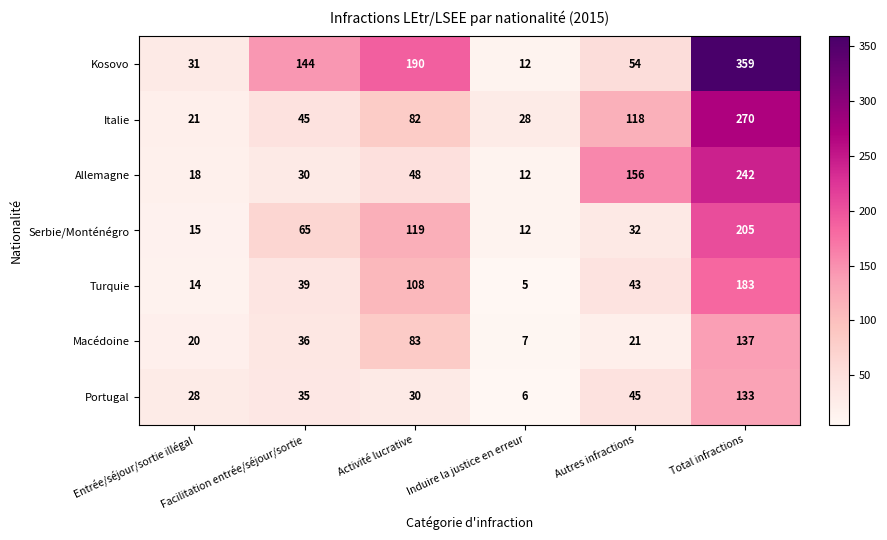

The value of Allemagne at Activité lucrative is 48. True or false?

True